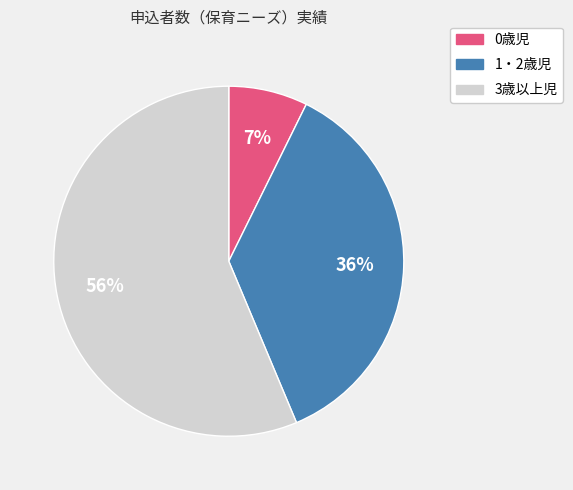

Does any single category account for the majority?

Yes